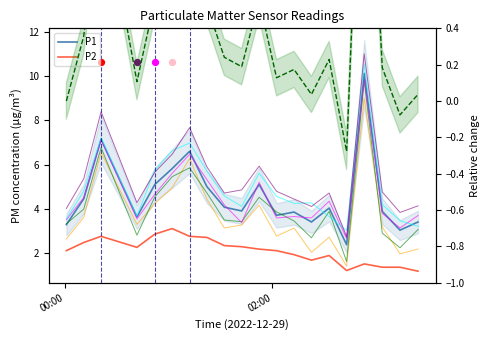

Which series has the largest total across all categories?

P1